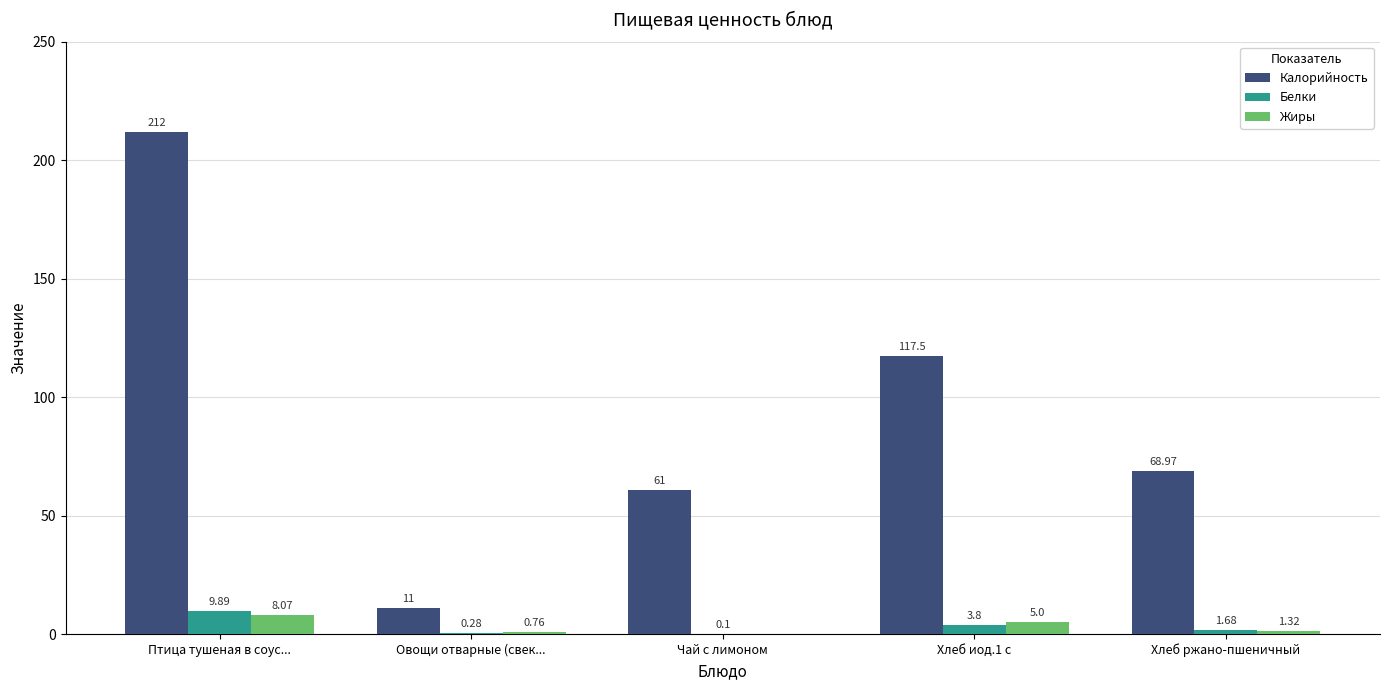

What are all the series names shown in the legend?

Калорийность, Белки, Жиры